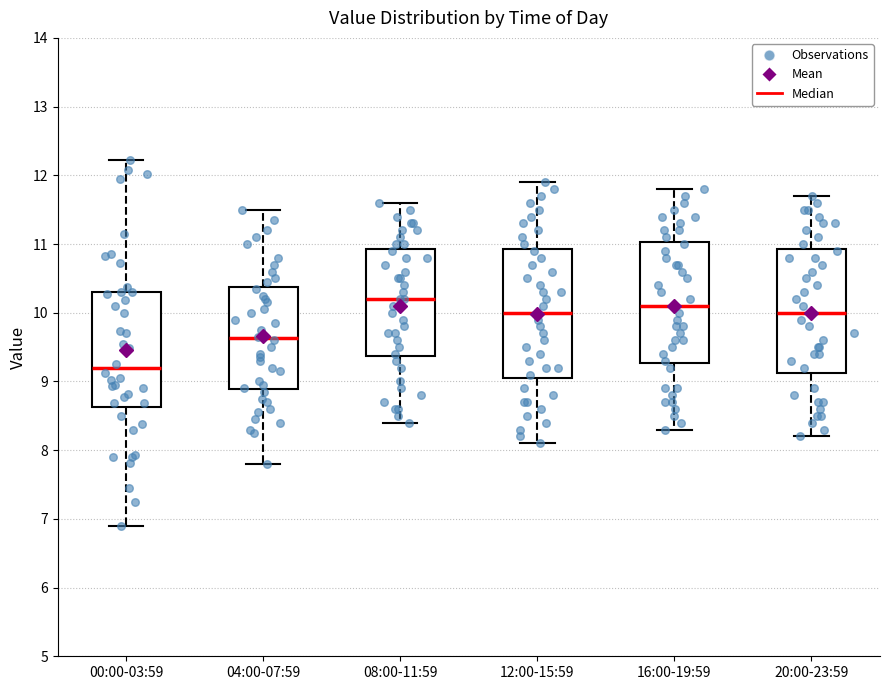

Where is the lower edge of the box for 04:00-07:59 on the y-axis? The values are not printed on the chart, so give them approximately, as read against the axis.

8.9